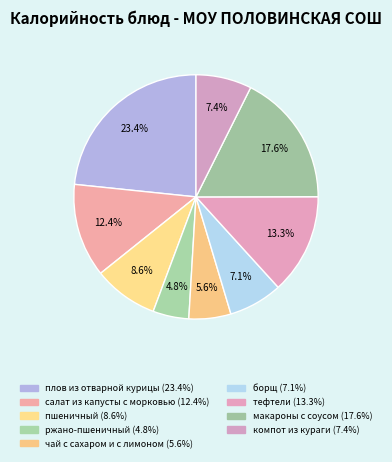

To the nearest percent, what portion does макароны с соусом represent?

18%